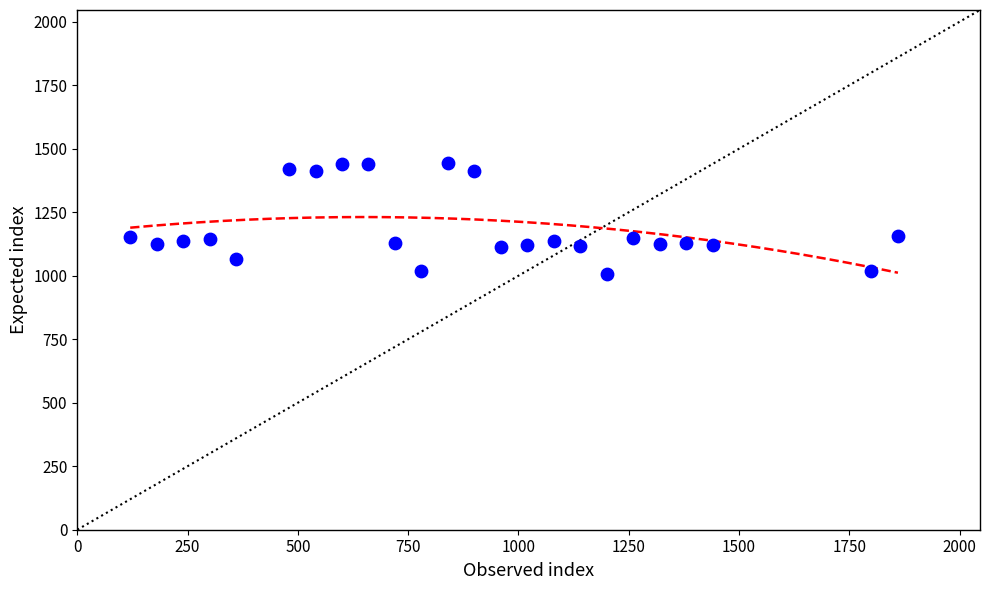

What is the range of X values (max minus min)?

1740